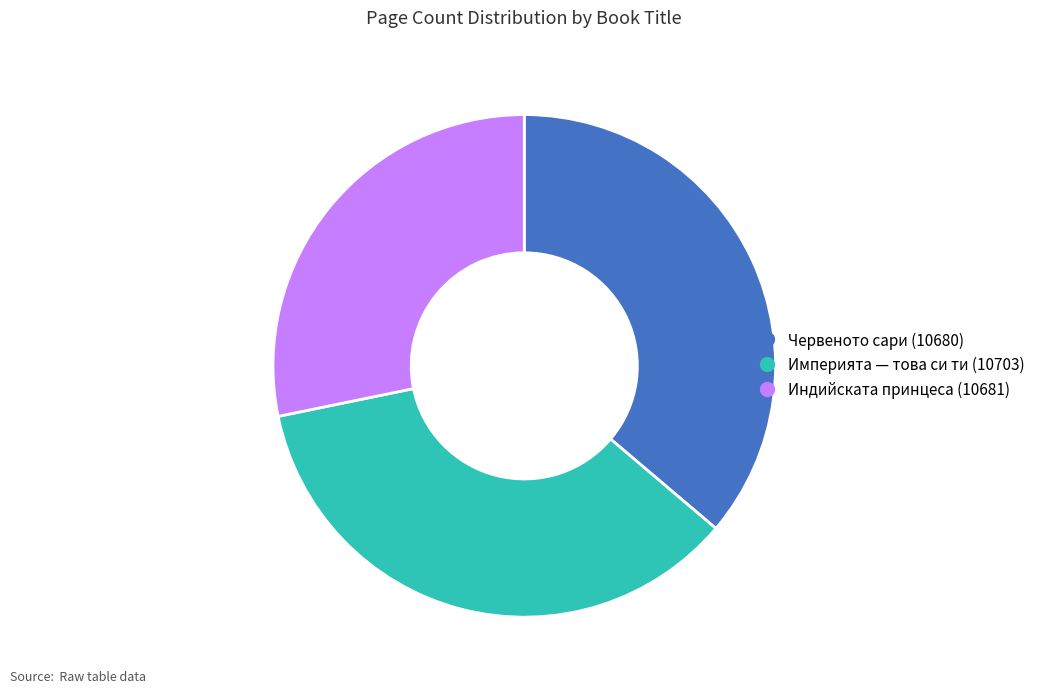

Approximately how many times larger is the value at Империята — това си ти (10703) compared to Индийската принцеса (10681)?

1.3